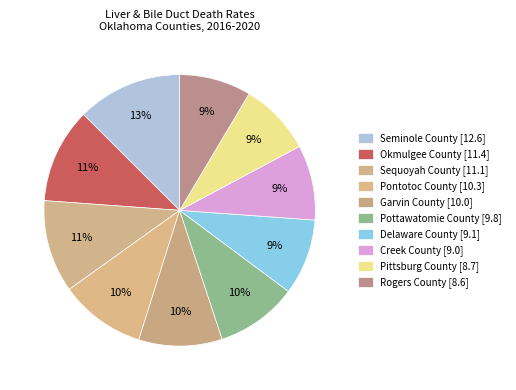

How many segments does this pie chart have?

10